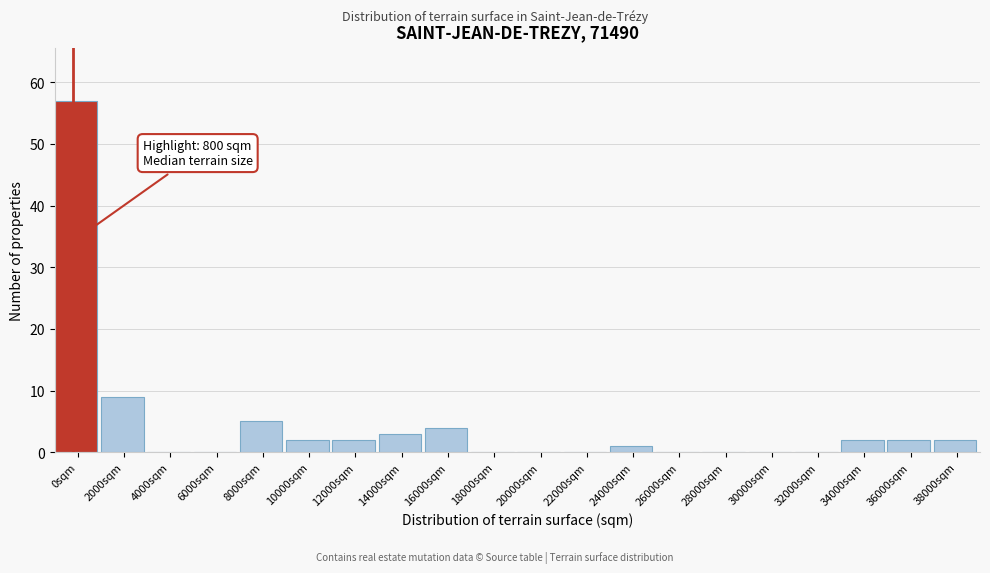

Reading left to right, list all the values displayed in this chart.

0sqm=57	2000sqm=9	4000sqm=0	6000sqm=0	8000sqm=5	10000sqm=2	12000sqm=2	14000sqm=3	16000sqm=4	18000sqm=0	20000sqm=0	22000sqm=0	24000sqm=1	26000sqm=0	28000sqm=0	30000sqm=0	32000sqm=0	34000sqm=2	36000sqm=2	38000sqm=2